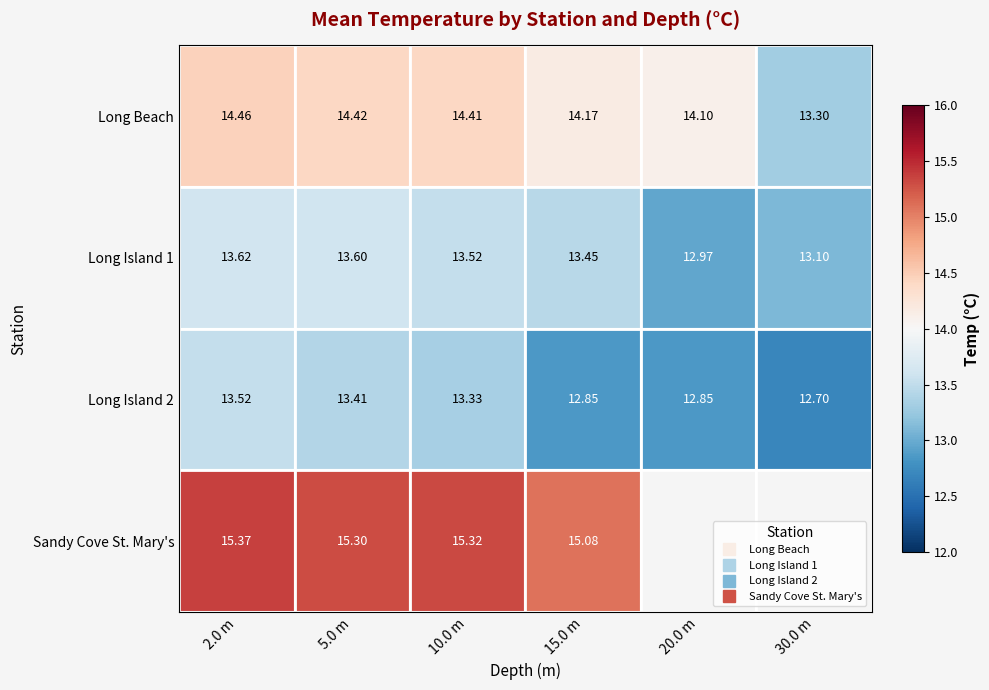

What is the difference between the Long Island 2 values at 10.0 m and 20.0 m?

0.5